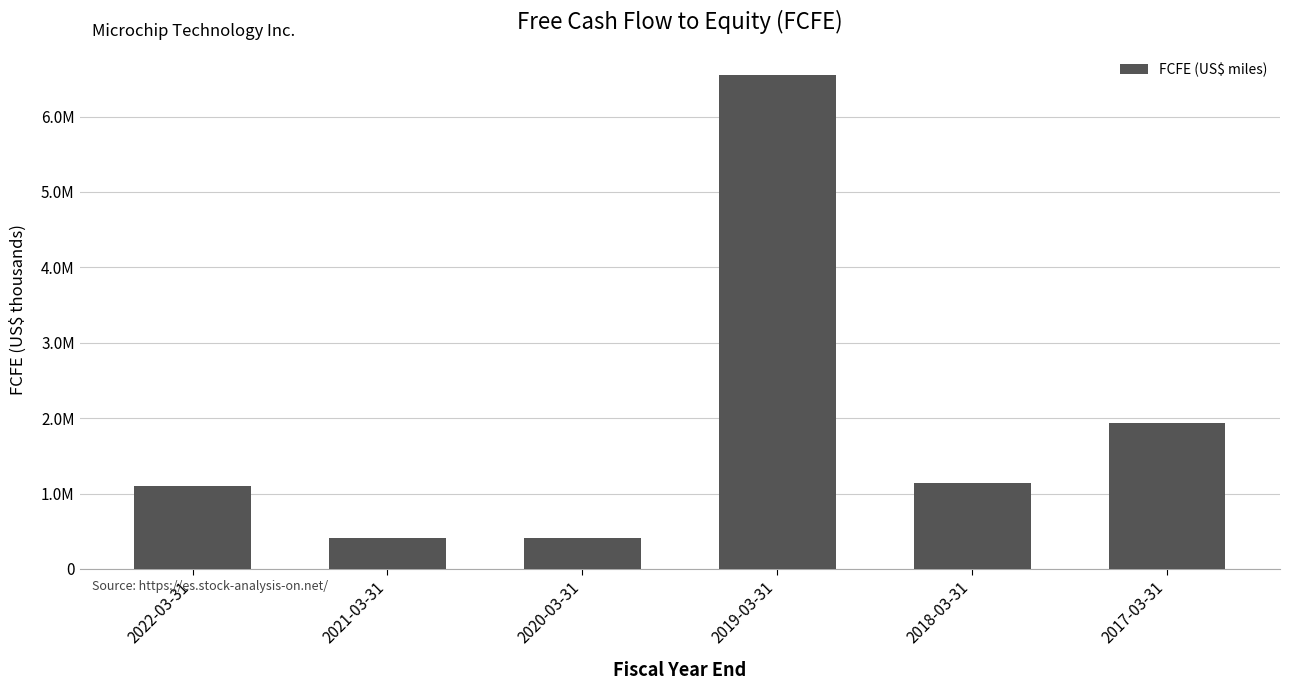

What is the change in value from 2019-03-31 to 2017-03-31?

-4616894